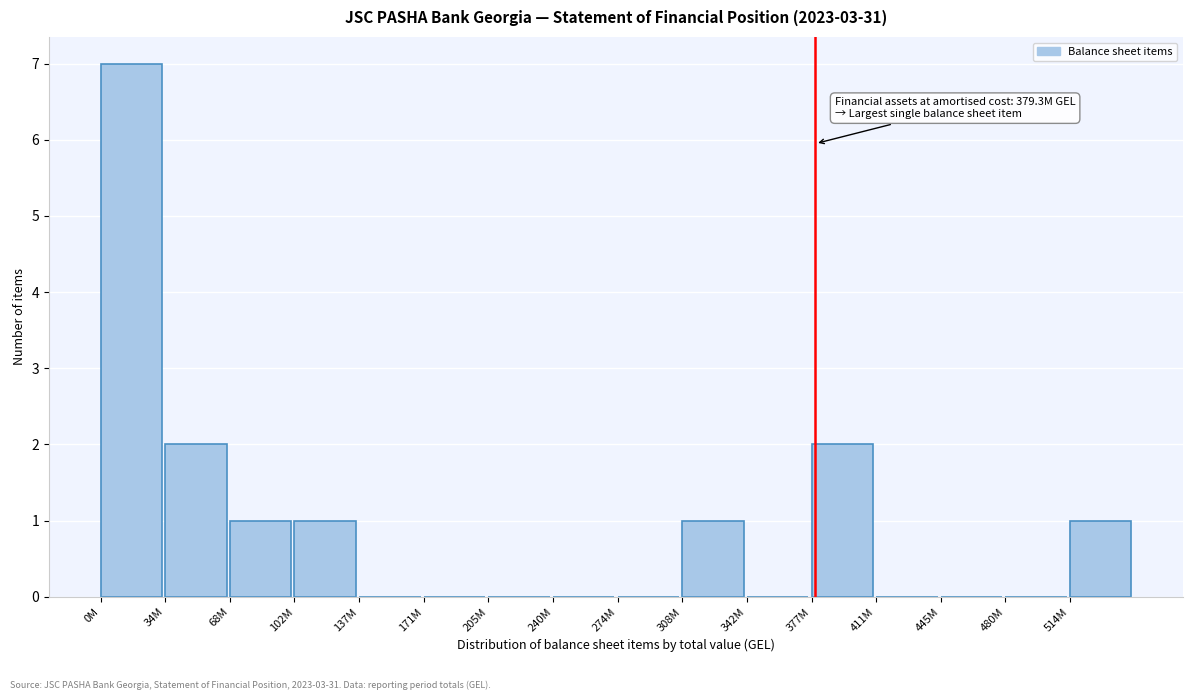

Reading left to right, extract all data points from this chart.

0M=7	34M=2	68M=1	102M=1	137M=0	171M=0	205M=0	240M=0	274M=0	308M=1	342M=0	377M=2	411M=0	445M=0	480M=0	514M=1